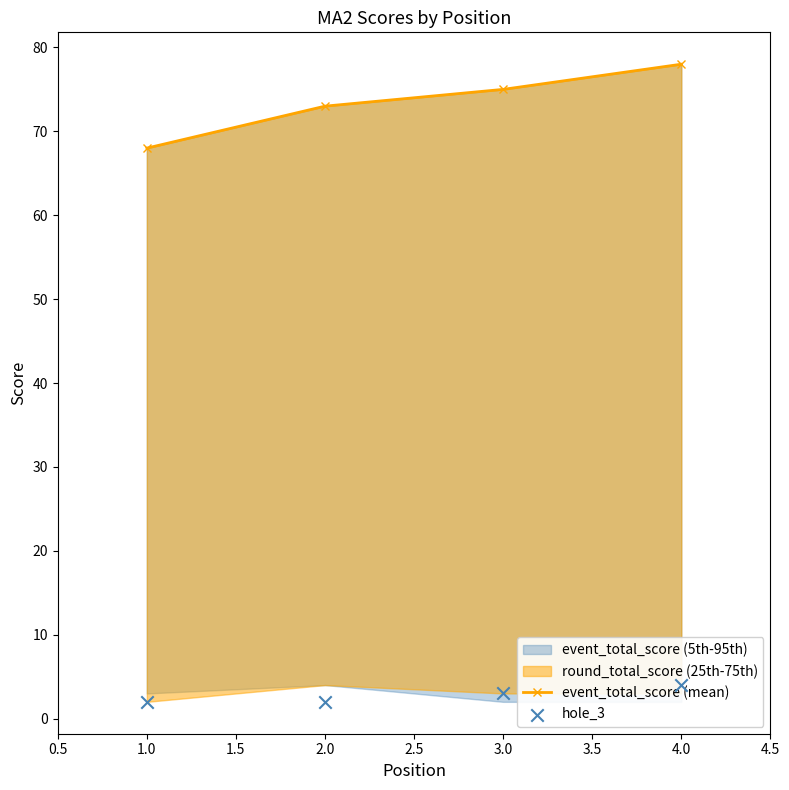

Which series has the largest Y range (max minus min)?

event_total_score (mean)